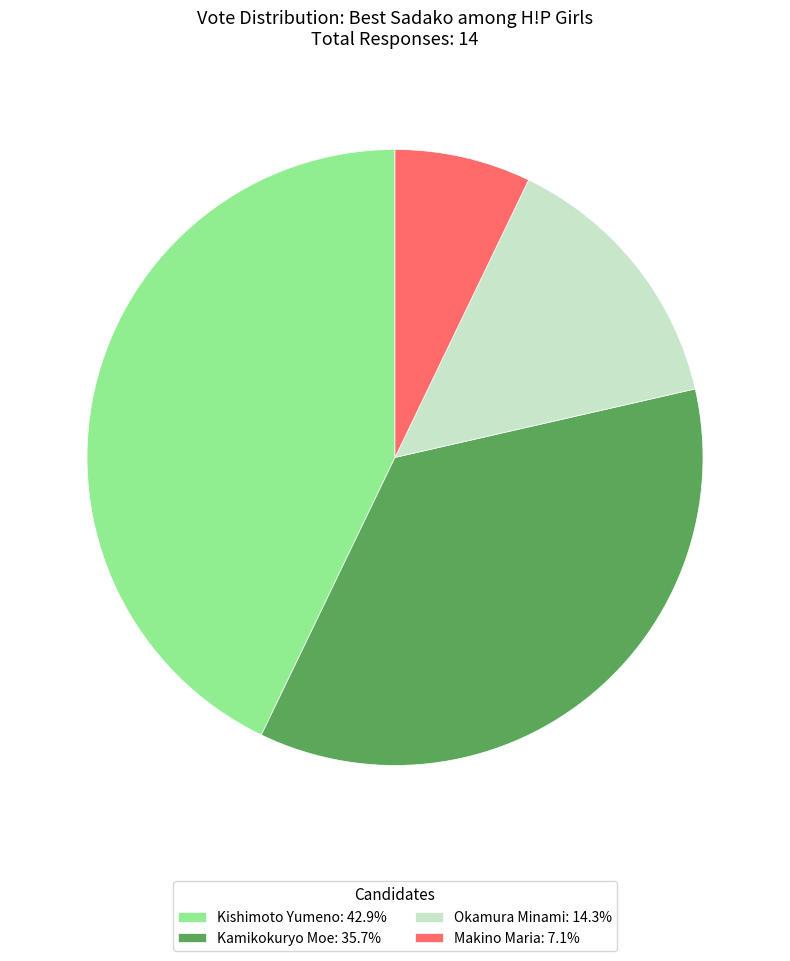

True or false: Kamikokuryo Moe accounts for 36% of the total.

True